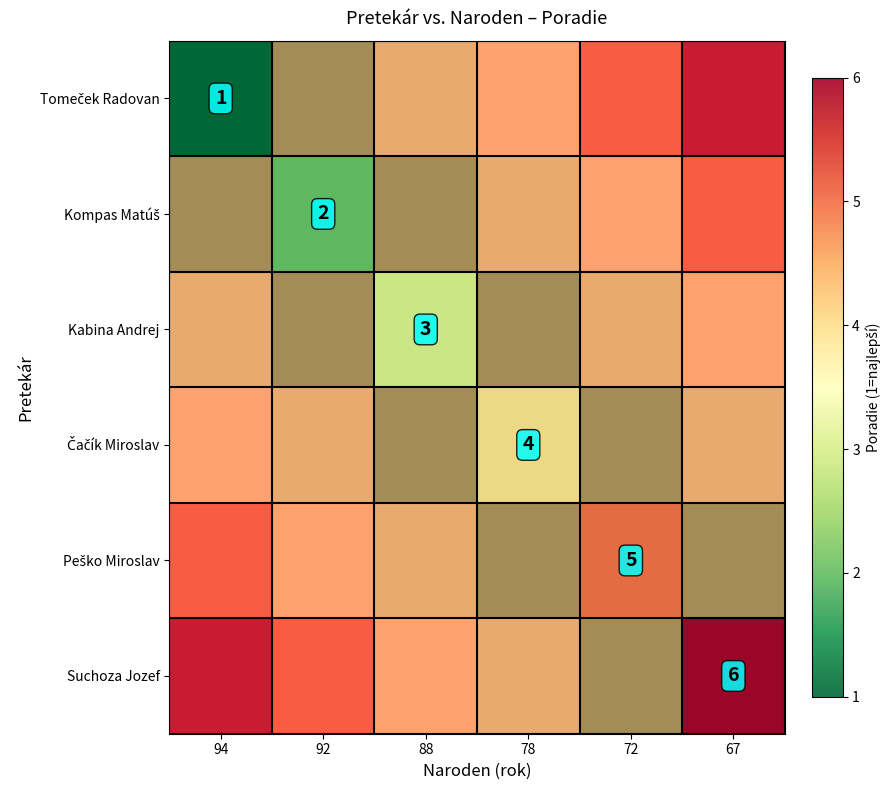

How many series are shown in this chart?

6